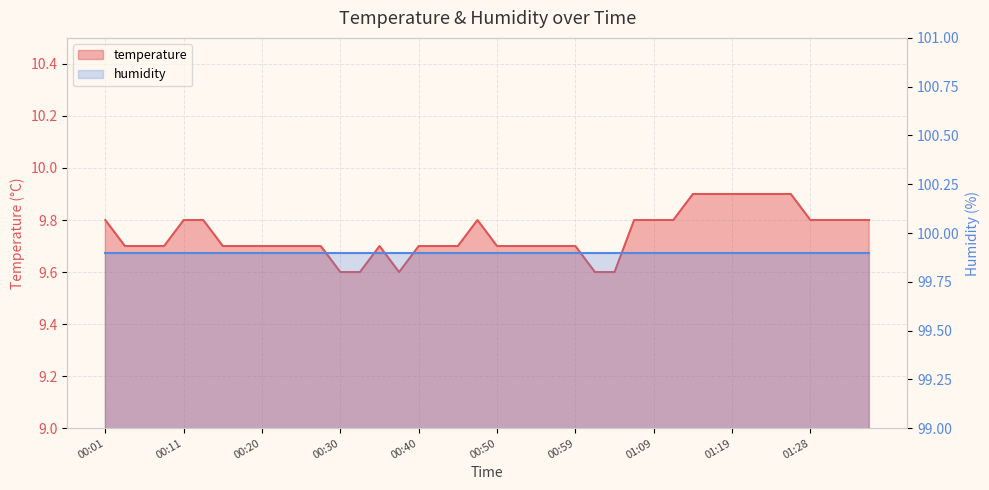

Approximately how many times larger is the value at 01:33 compared to 00:57?

1.0